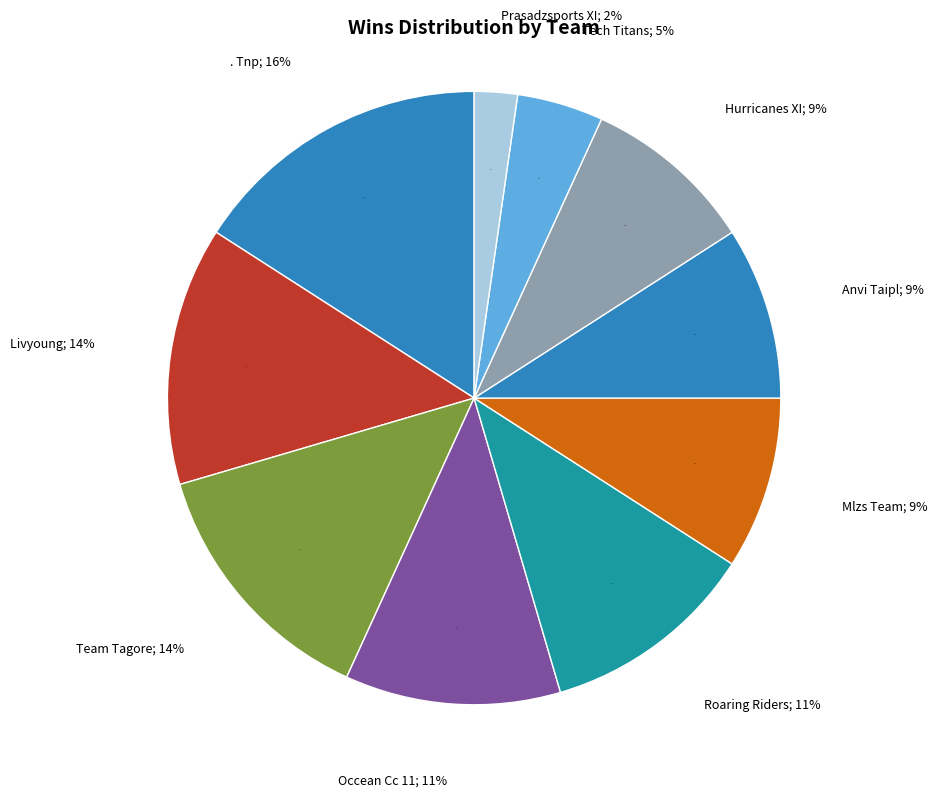

Between Livyoung and Roaring Riders, which is larger?

Livyoung